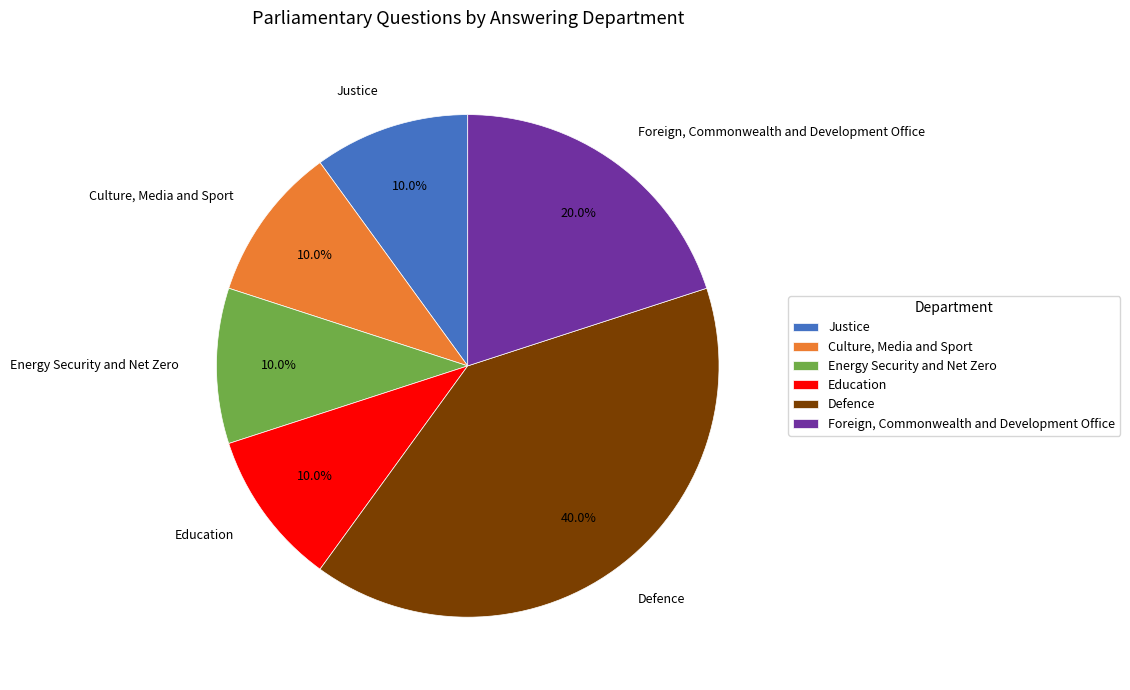

How many slices are in this pie chart?

6